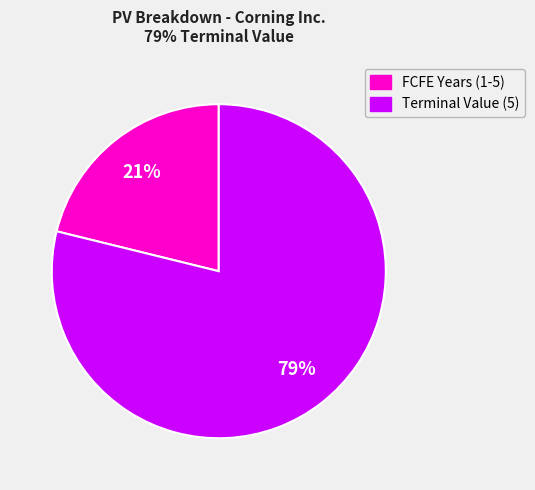

Is it true that Terminal Value (5) is 79% of the pie?

True